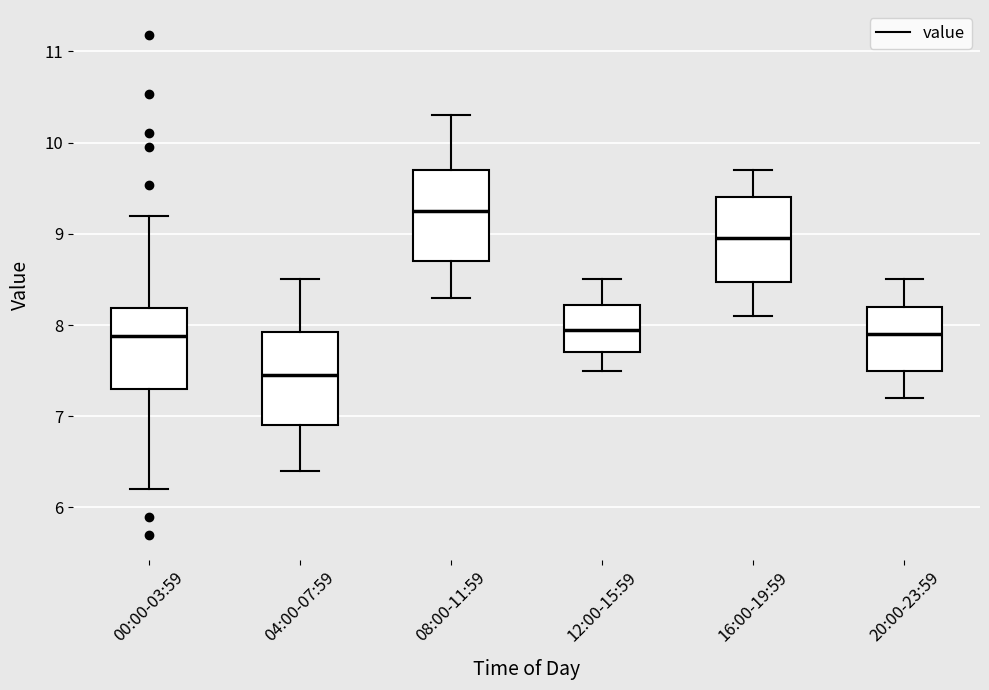

Reading left to right, read every box against the y-axis: the position of its median line, the range the box covers, and the ends of its whiskers. The values are not printed on the chart, so give them approximately, as read against the axis.

00:00-03:59: median 7.9, box 7.3 to 8.2, whiskers 6.2 to 9.2
04:00-07:59: median 7.5, box 6.9 to 7.9, whiskers 6.4 to 8.5
08:00-11:59: median 9.3, box 8.7 to 9.7, whiskers 8.3 to 10.3
12:00-15:59: median 8.0, box 7.7 to 8.2, whiskers 7.5 to 8.5
16:00-19:59: median 9.0, box 8.5 to 9.4, whiskers 8.1 to 9.7
20:00-23:59: median 7.9, box 7.5 to 8.2, whiskers 7.2 to 8.5